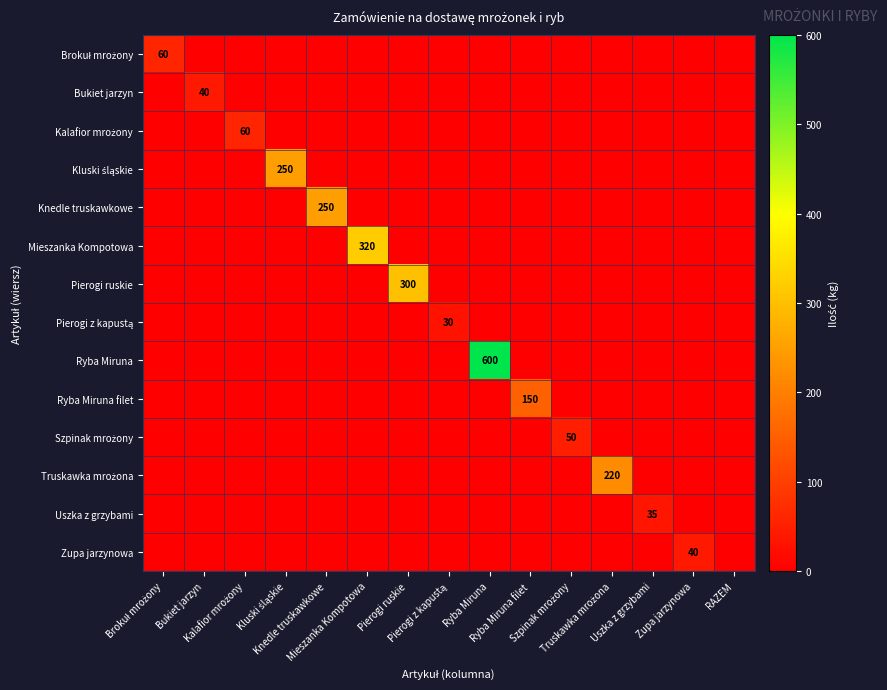

Which category has the highest value in the Pierogi z kapustą series?

Pierogi z kapustą